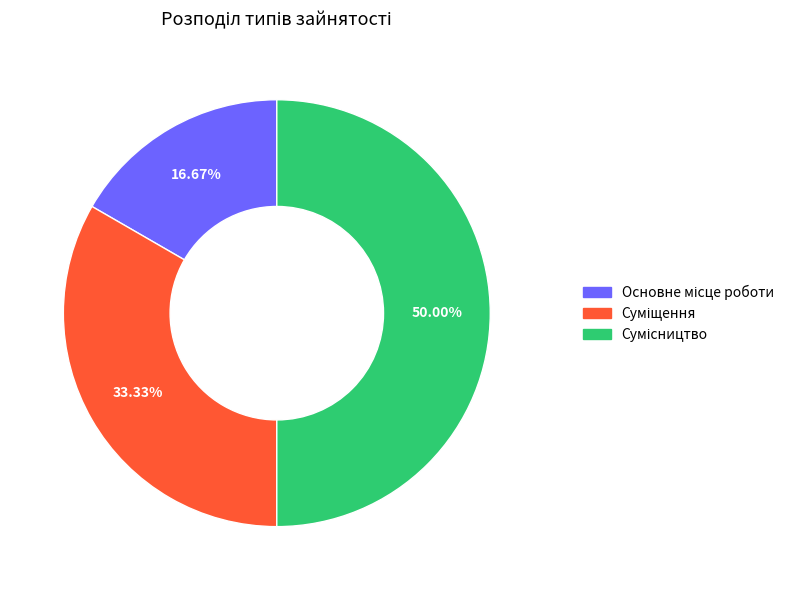

What is the change in value from Суміщення to Сумісництво?

+1